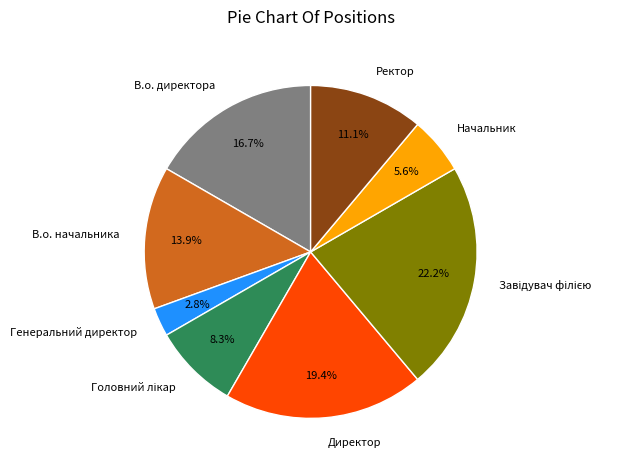

Which category has the smallest portion of the pie?

Генеральний директор